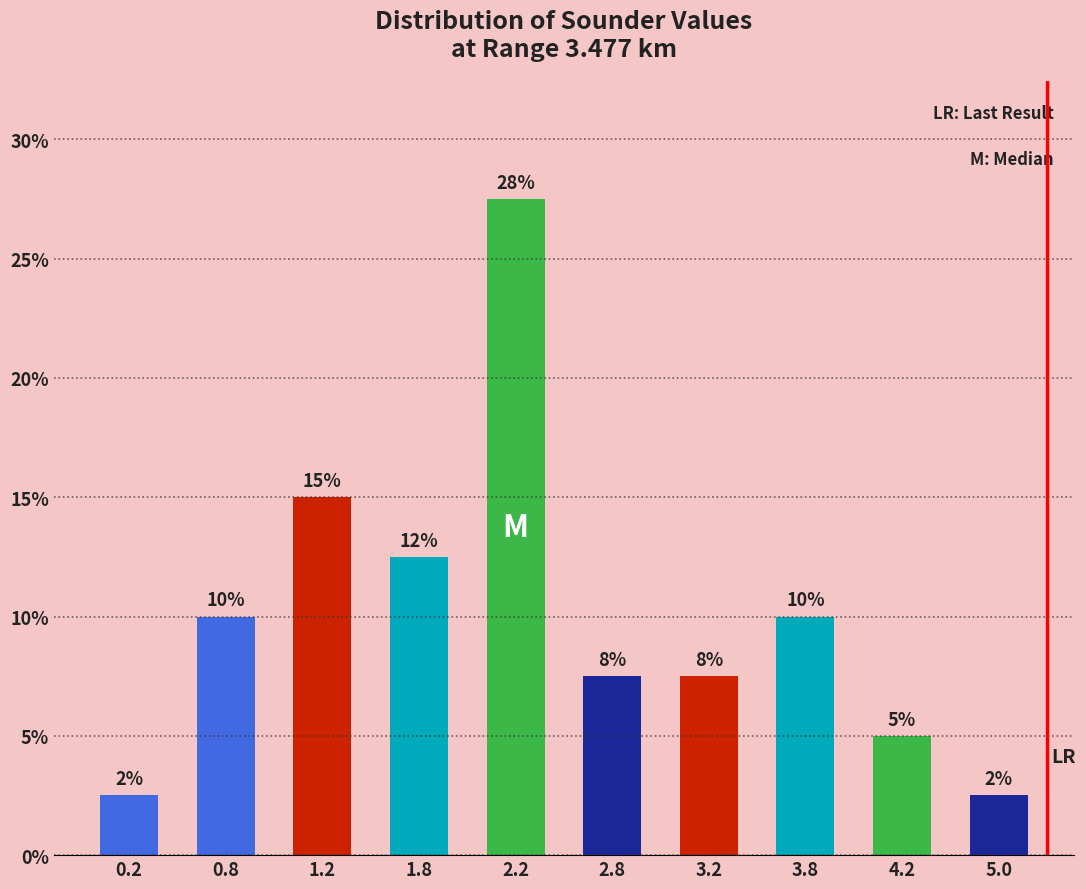

How many bars are there in total?

10